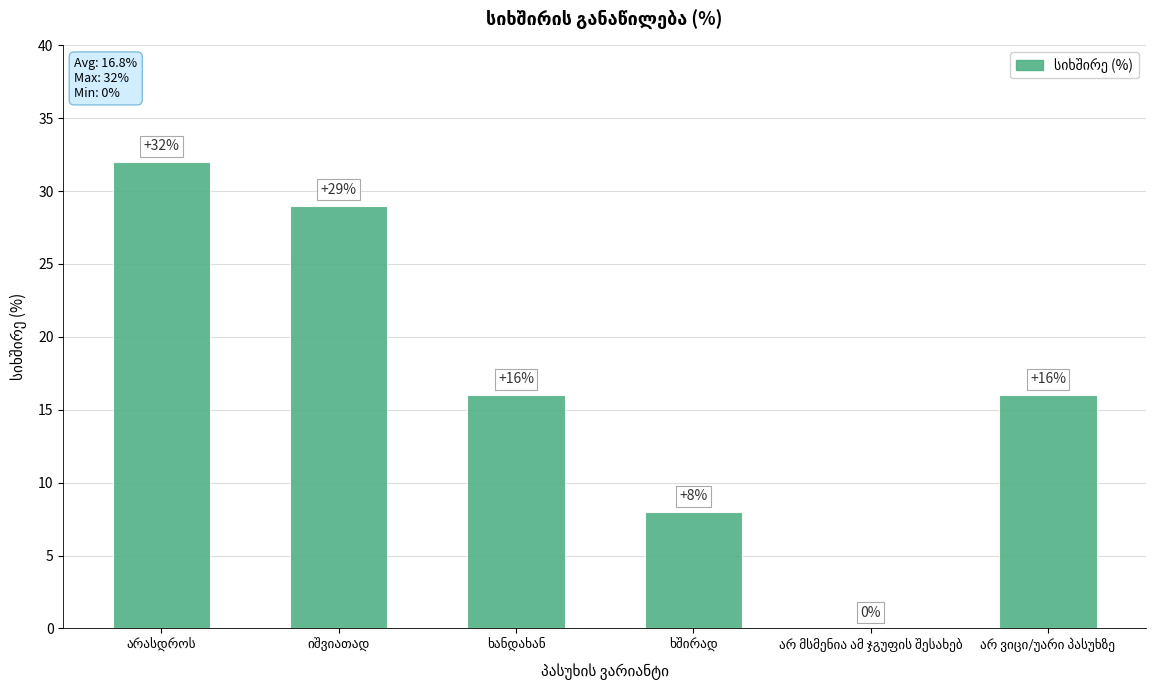

How many series are shown in this chart?

1